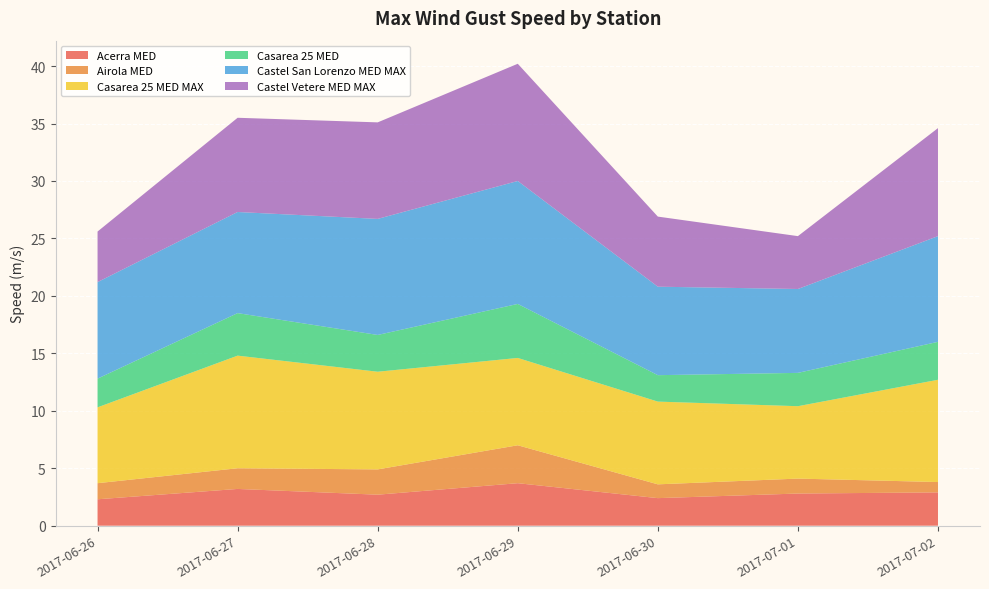

Reading right to left, what are all the values shown in this chart?

Acerra MED: 2.9	2.8	2.4	3.7	2.7	3.2	2.3
Airola MED: 0.9	1.3	1.2	3.3	2.2	1.8	1.4
Casarea 25 MED MAX: 8.9	6.3	7.2	7.6	8.5	9.8	6.6
Casarea 25 MED: 3.3	2.9	2.3	4.7	3.2	3.7	2.5
Castel San Lorenzo MED MAX: 9.2	7.3	7.7	10.7	10.1	8.8	8.4
Castel Vetere MED MAX: 9.4	4.6	6.1	10.2	8.4	8.2	4.4